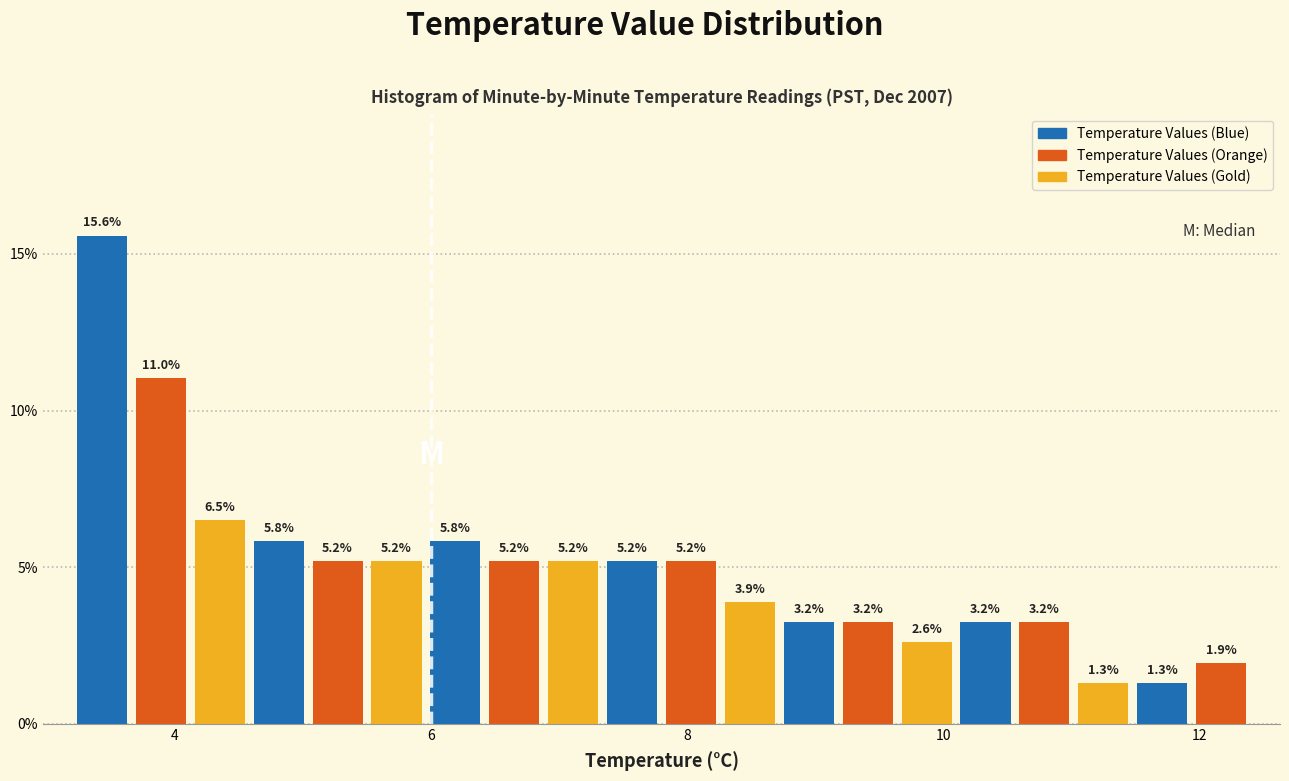

Read against the x-axis, roughly where is the centre of the tallest bar?

3.4